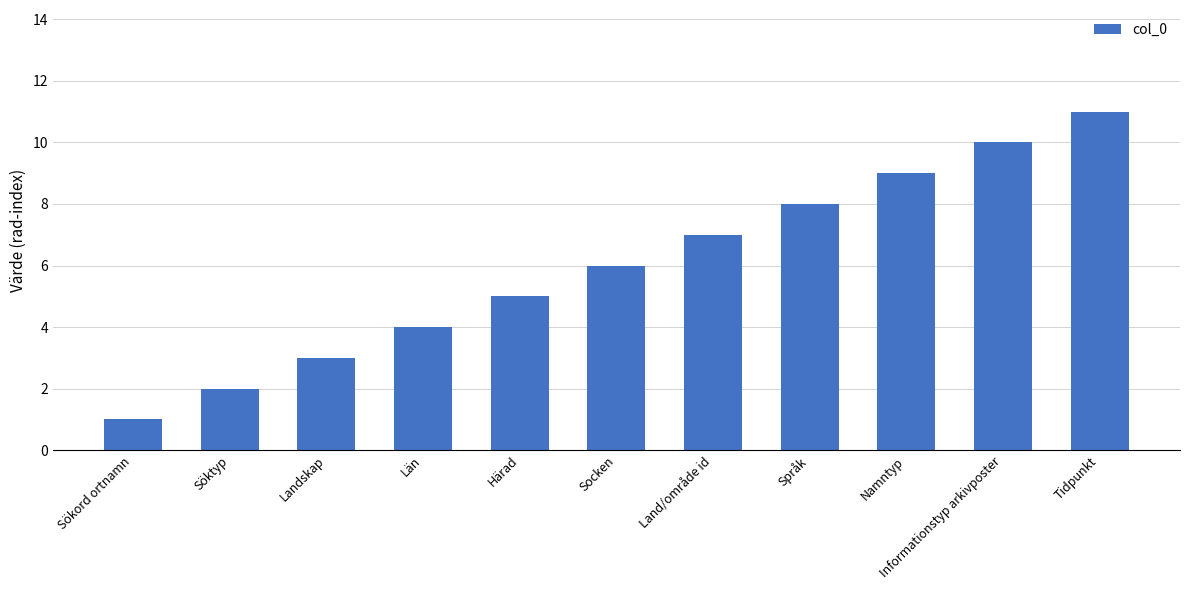

Which category has the highest value across all series?

Tidpunkt